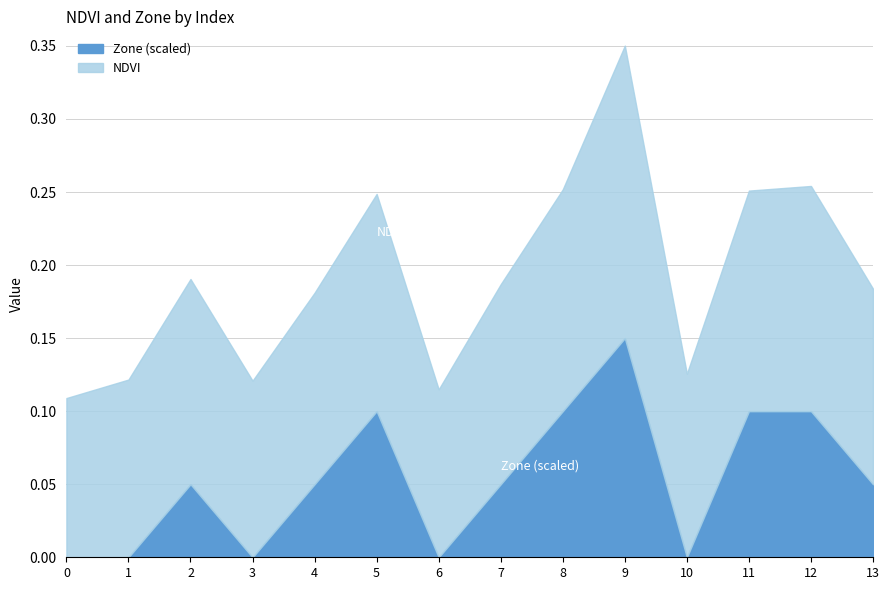

At which label does NDVI reach its peak?

9